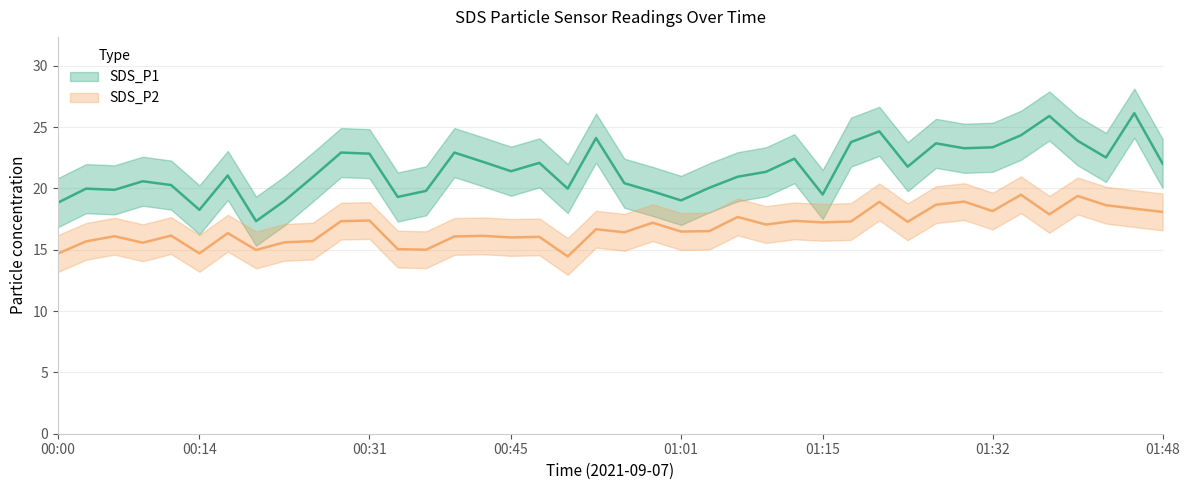

How many distinct data groups are displayed?

2